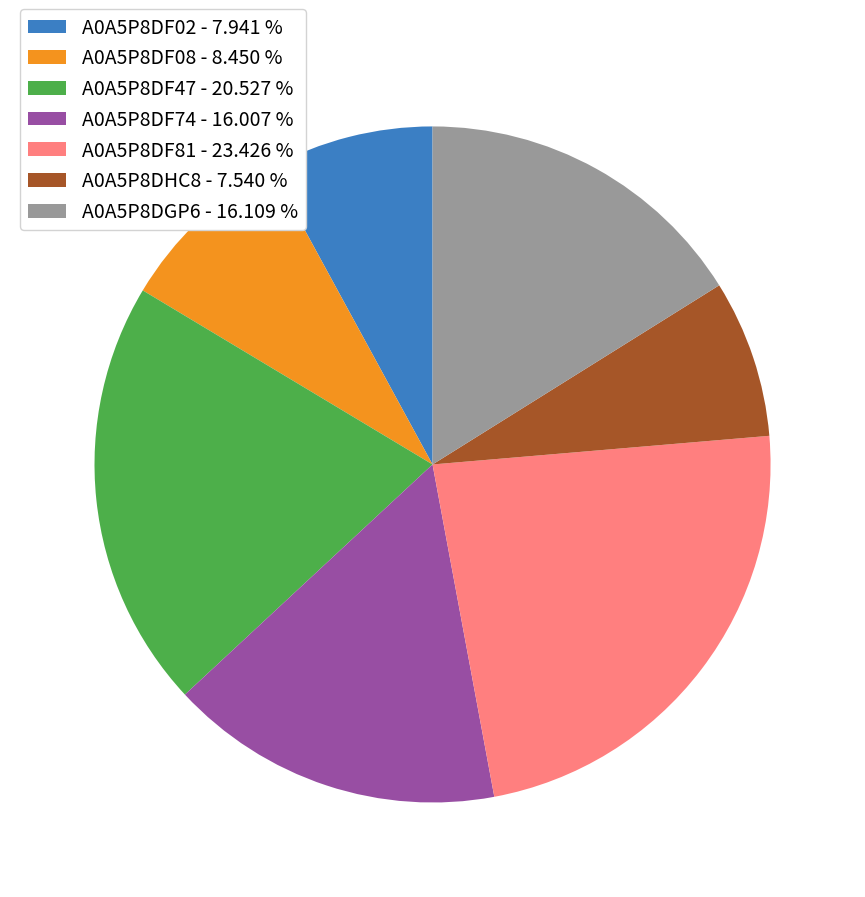

Is the sum of A0A5P8DHC8 - 7.540 % and A0A5P8DF81 - 23.426 % greater than half?

No